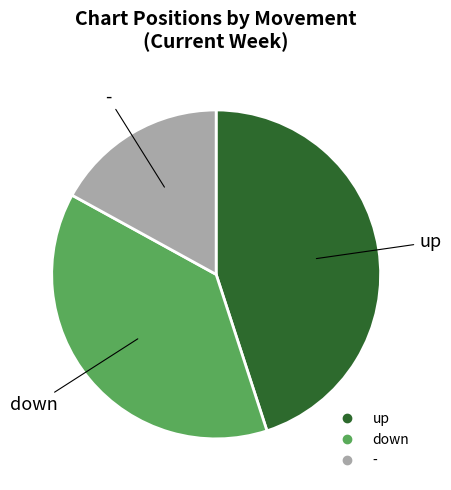

What is the ratio of the value at up to the value at down?

1.2